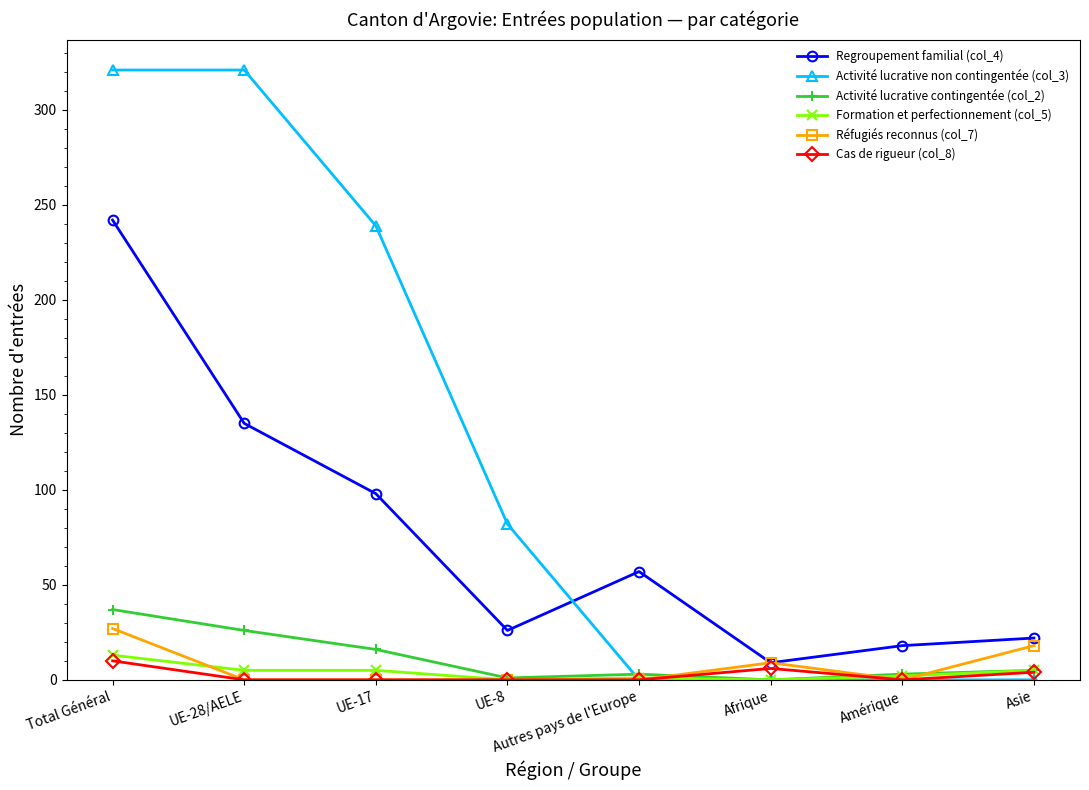

Is it true that Formation et perfectionnement (col_5) equals 13 at Total Général?

True